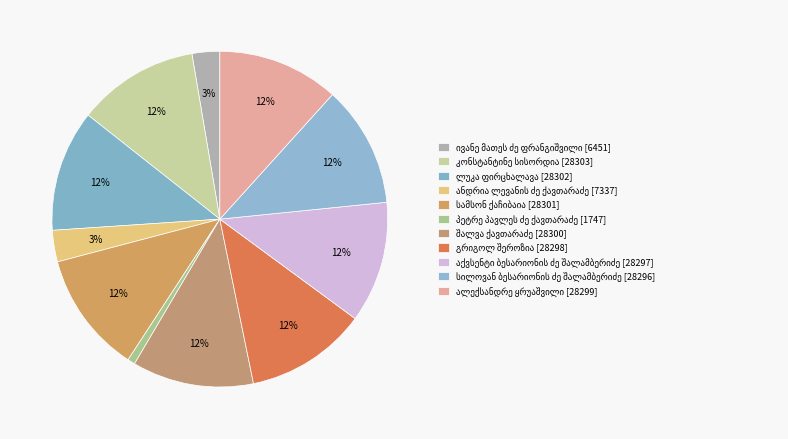

Which slice is the largest?

კონსტანტინე სისორდია